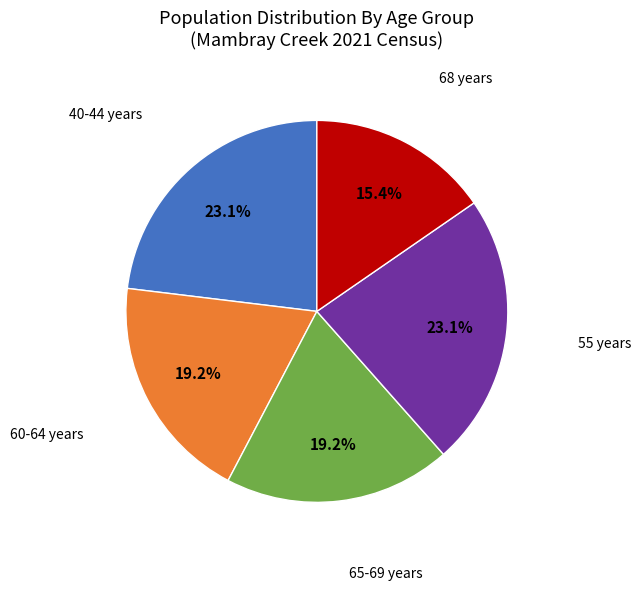

Does any single category account for the majority?

No